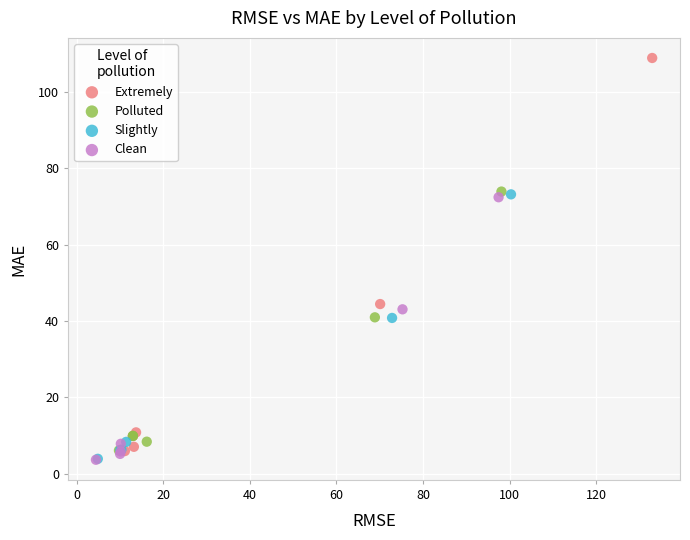

Which series reaches the maximum Y coordinate?

Extremely